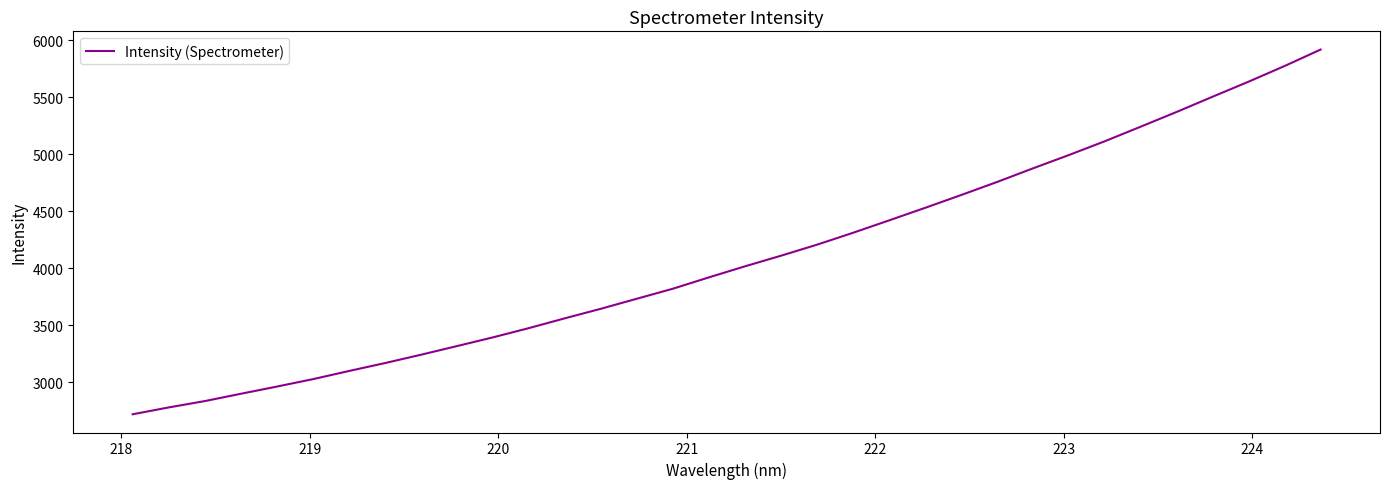

What is the difference between the maximum and minimum values?

3196.5